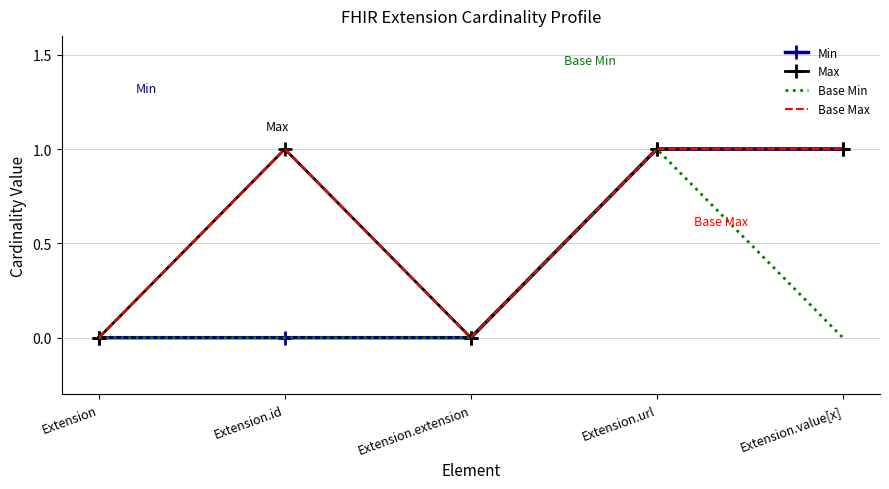

What are all the series names shown in the legend?

Min, Max, Base Min, Base Max